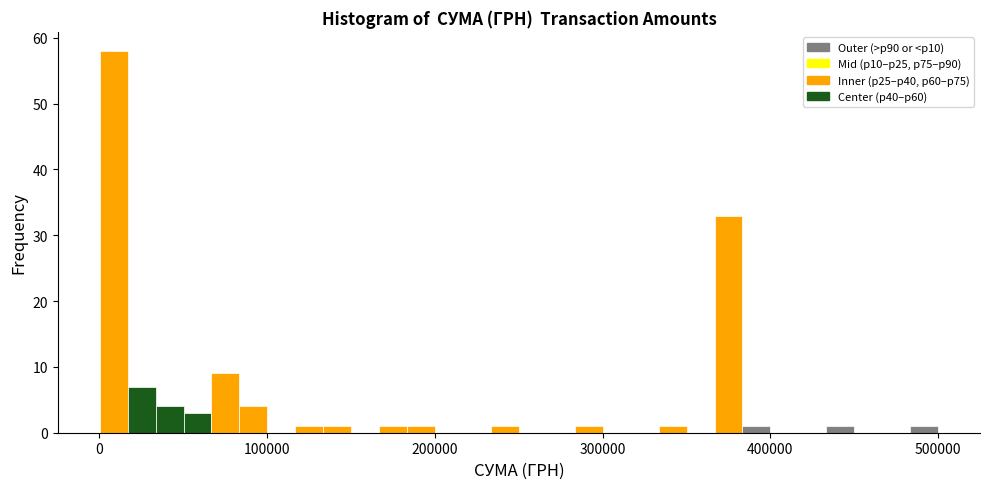

Read against the x-axis, roughly where is the centre of the tallest bar?

10000